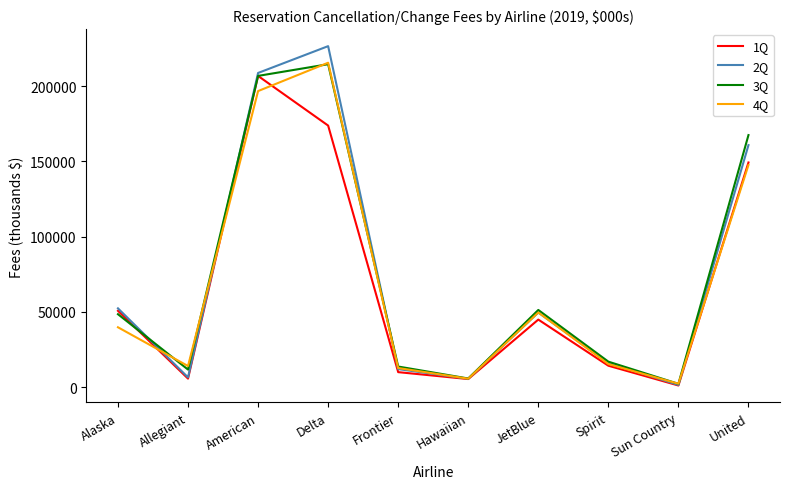

Which label corresponds to the largest value in the chart?

Delta